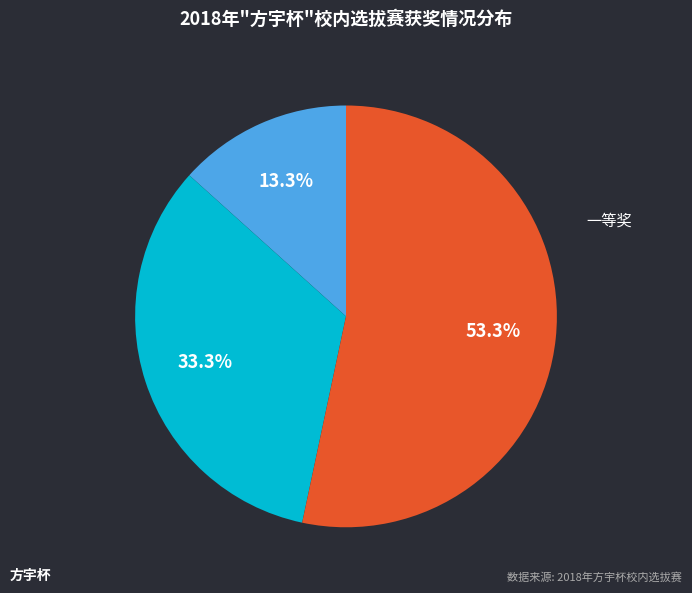

Is 三等奖 the majority of the pie?

Yes